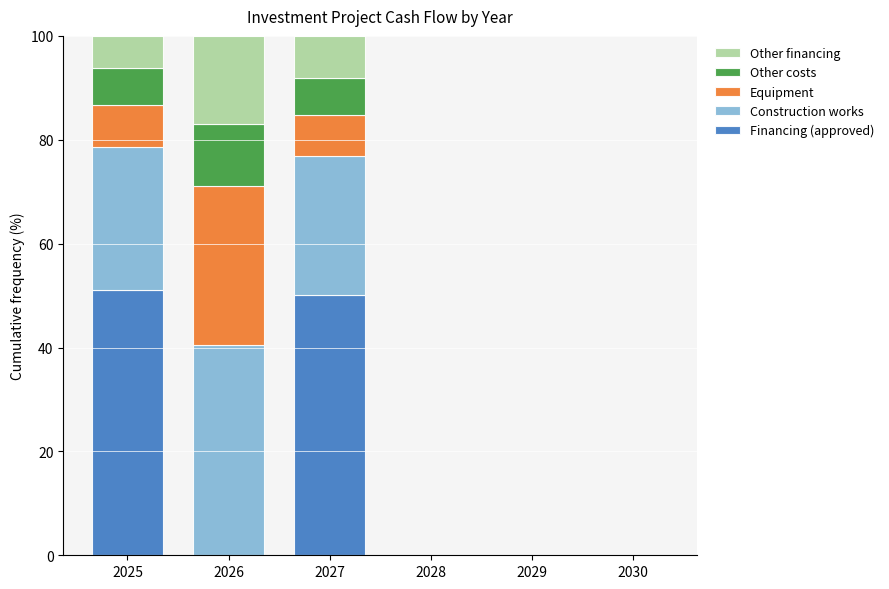

The value of Financing (approved) at 2025 is 30.7. True or false?

False